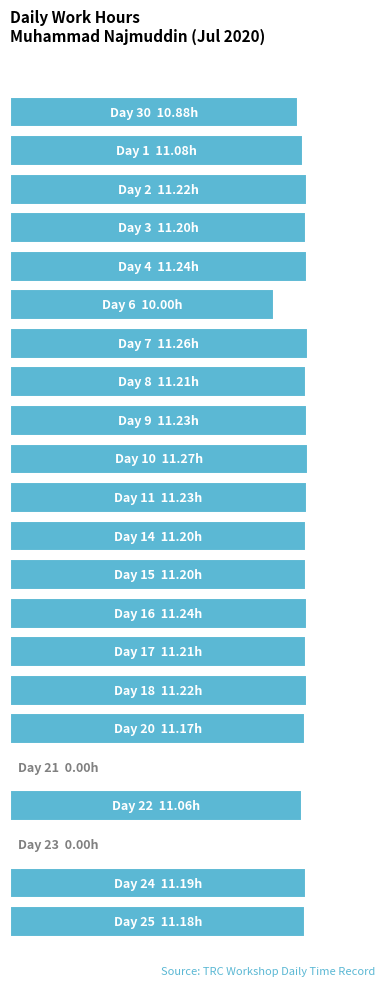

What is the maximum value shown in the chart?

11.3